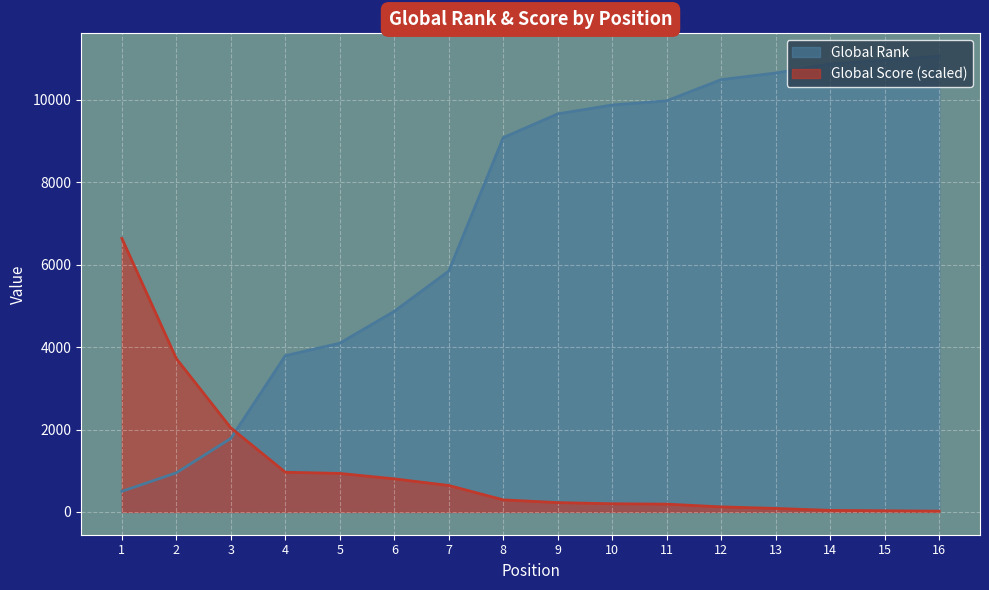

What is the total value across all series at 9?

9889.7